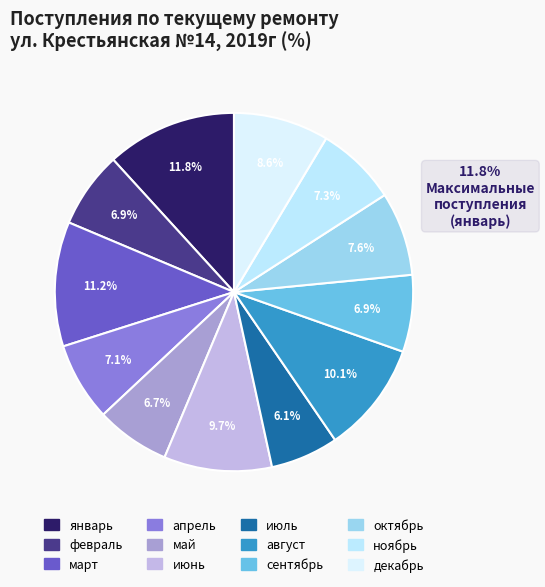

Is it true that март is 24% of the pie?

False